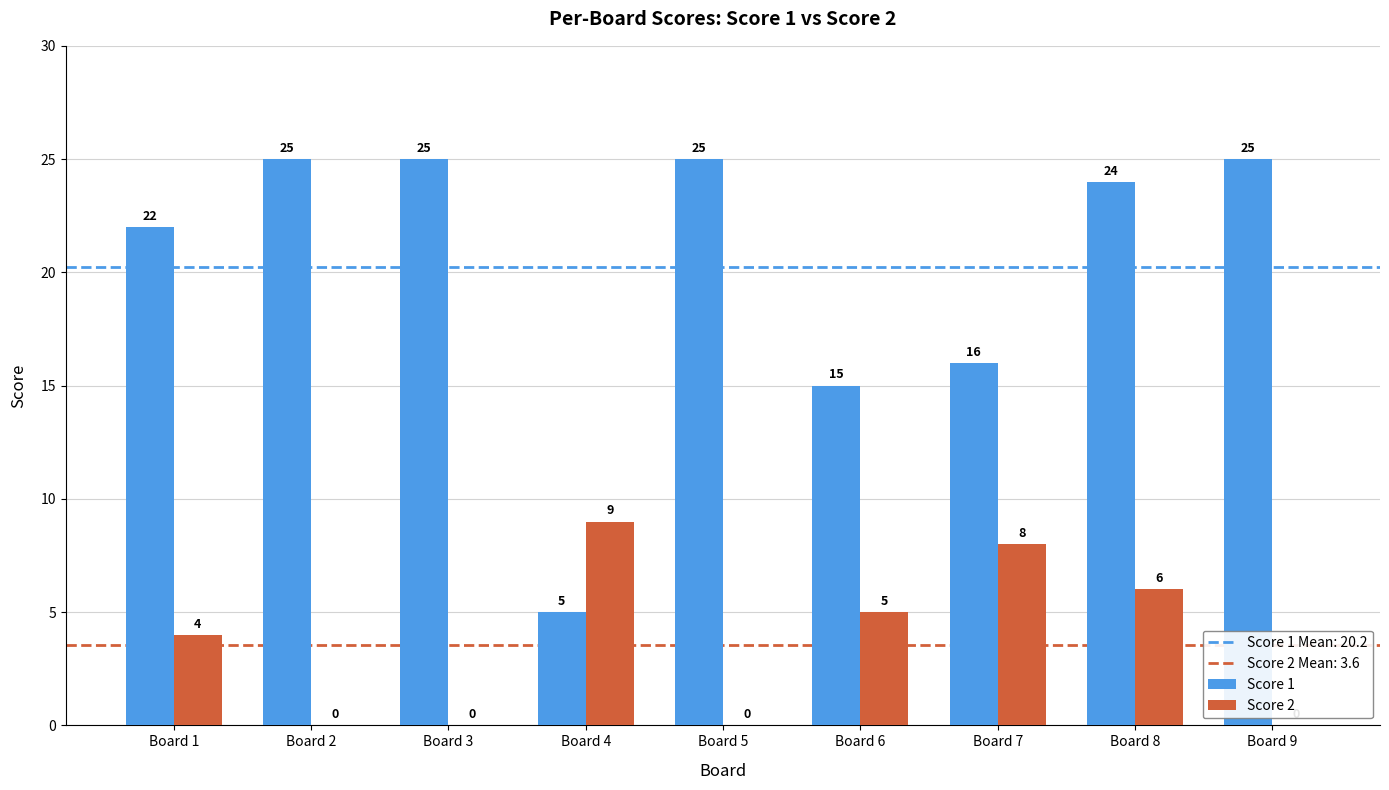

Count the Score 2 values in the range 0 to 6.

7